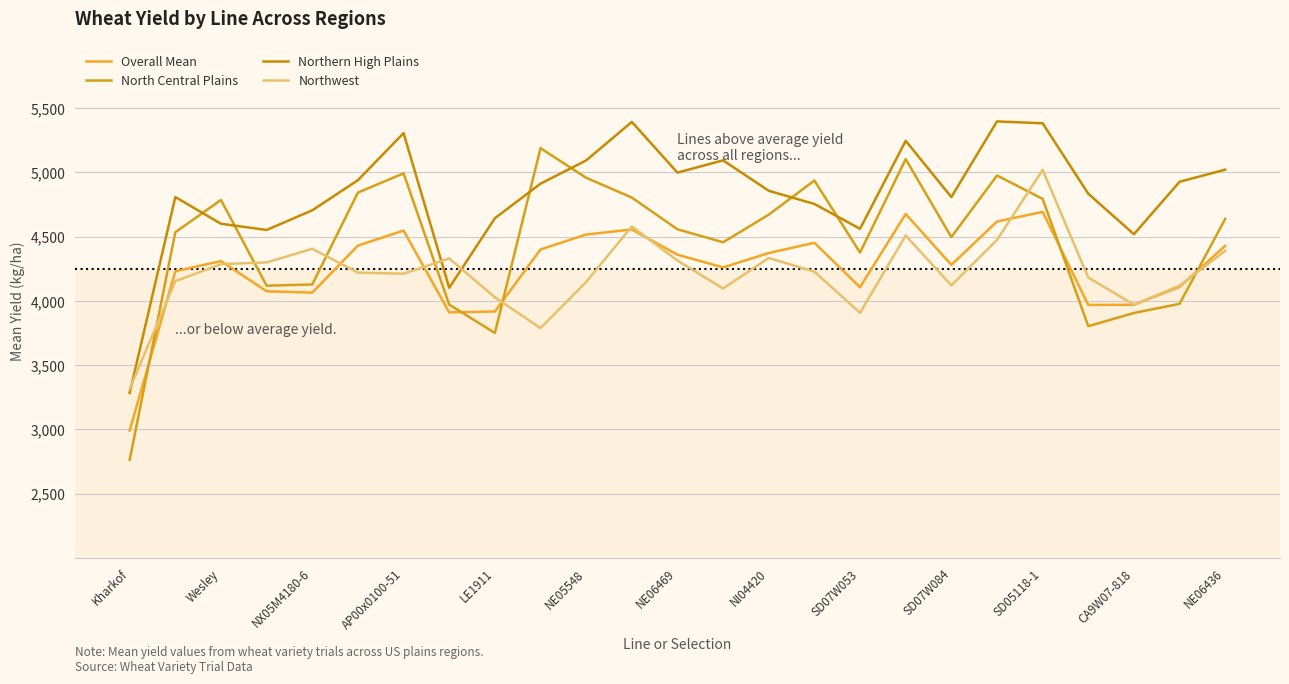

Which series has the largest total across all categories?

Northern High Plains